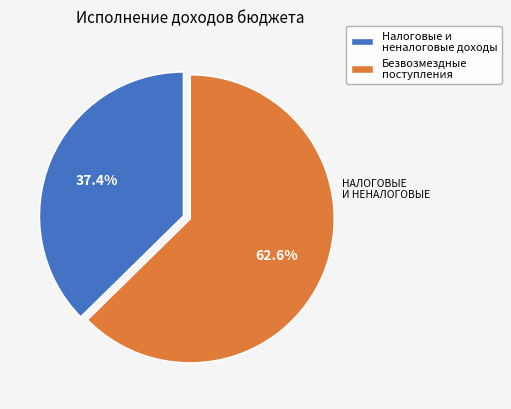

How much of the chart is everything except Налоговые и неналоговые доходы?

62.6%